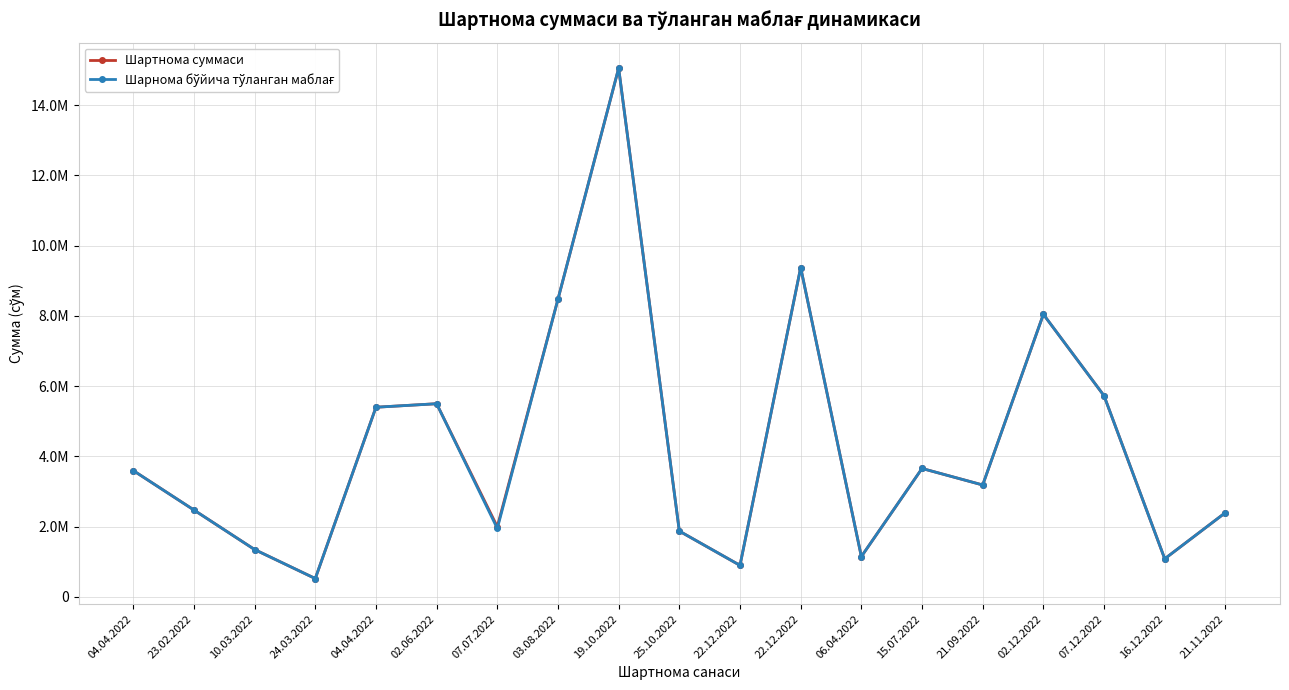

Does the chart display data point markers on the line(s)?

Yes